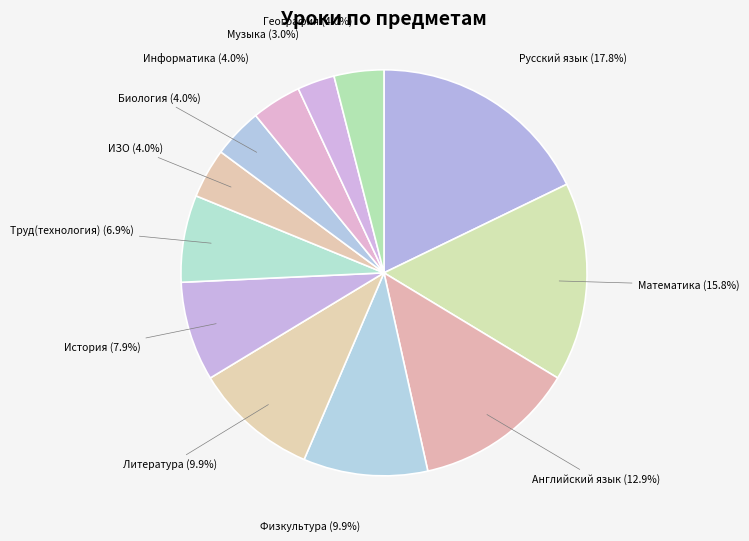

Does ИЗО account for over 50% of the chart?

No